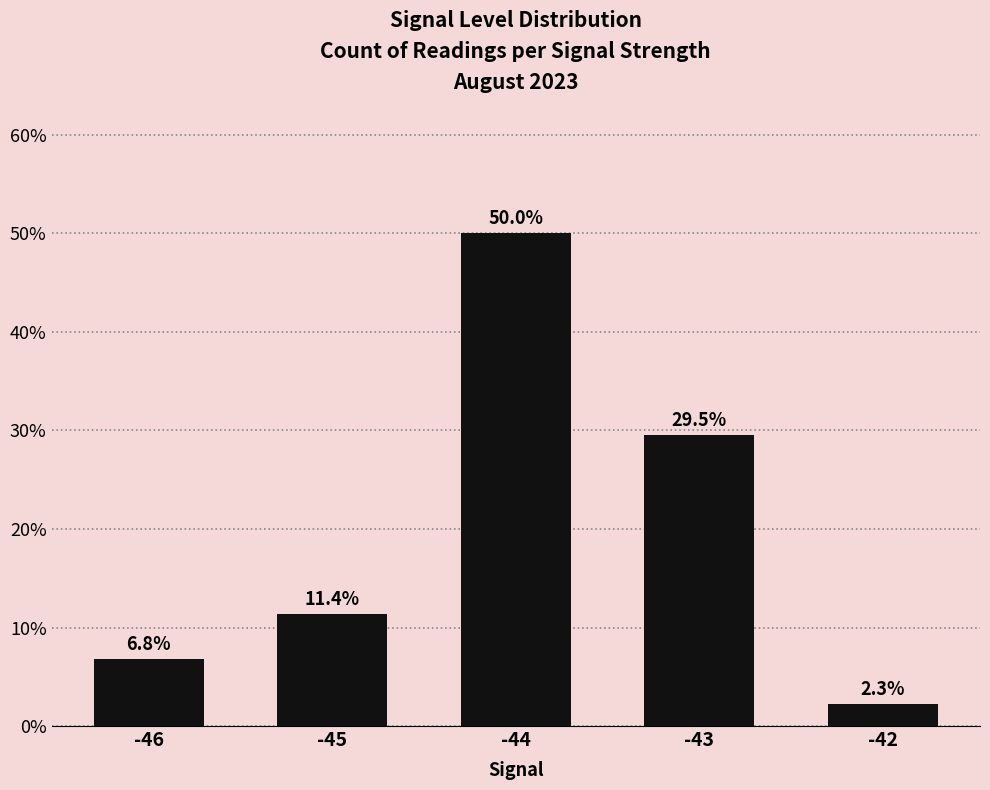

What is the difference between the maximum and second lowest values?

43.2